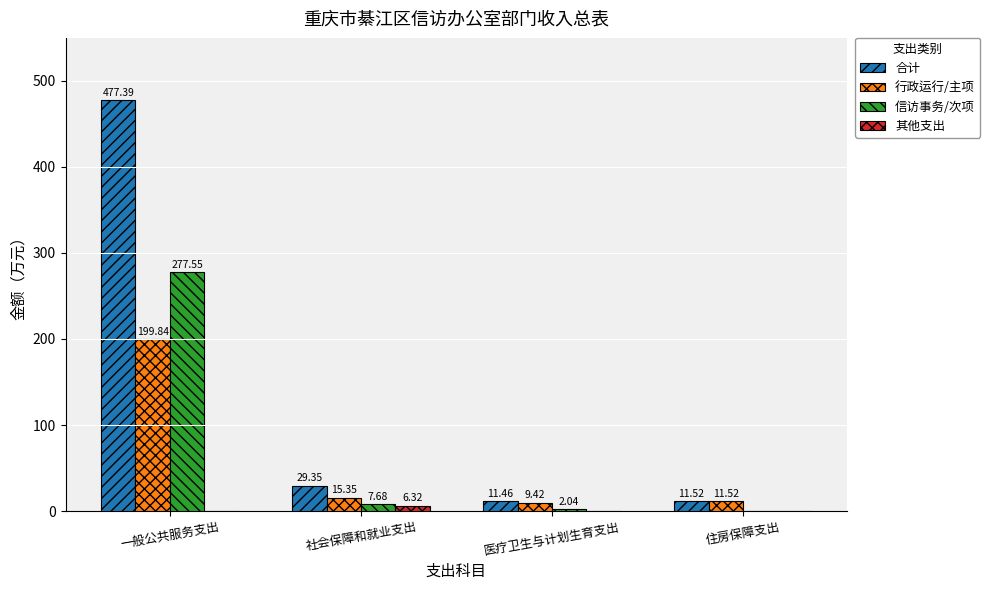

Which category has the highest value across all series?

一般公共服务支出